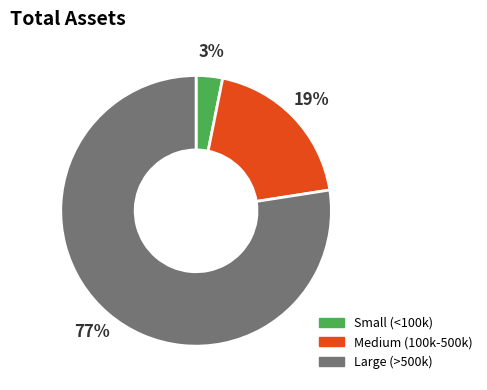

Is the sum of Medium (100k-500k) and Small (<100k) greater than half?

No